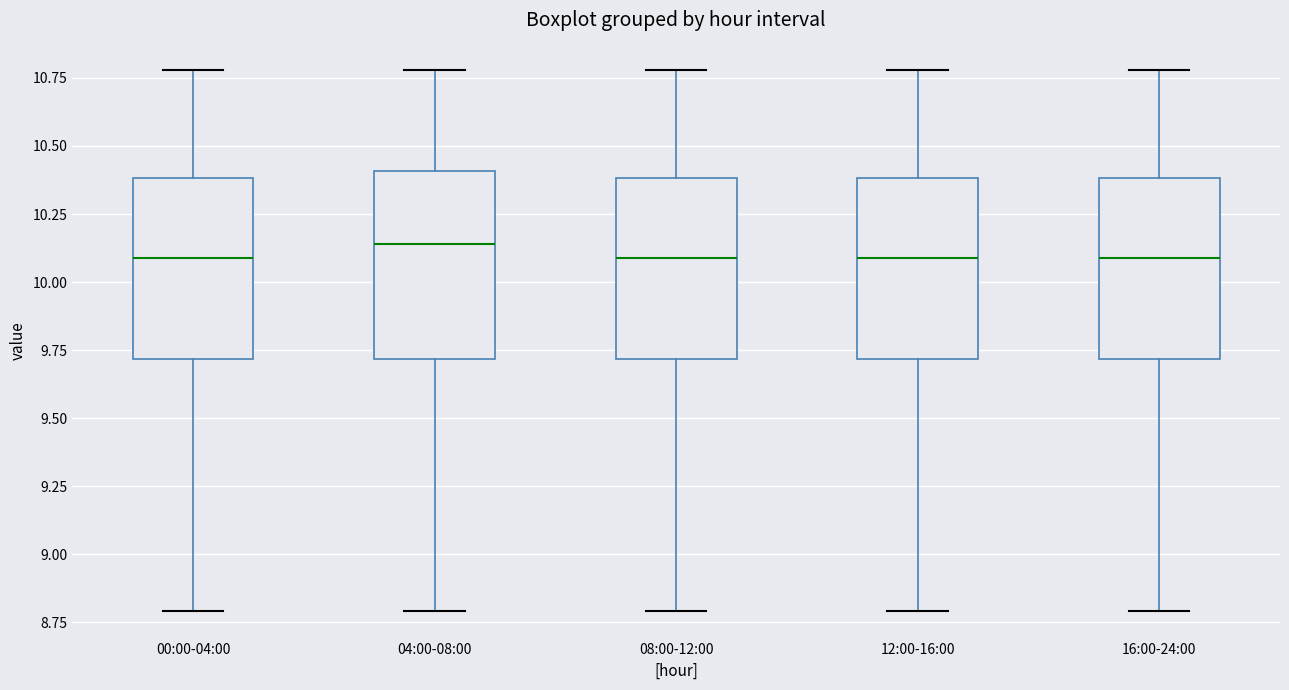

Where does the median line of the box for 04:00-08:00 sit on the y-axis? The values are not printed on the chart, so give them approximately, as read against the axis.

10.15